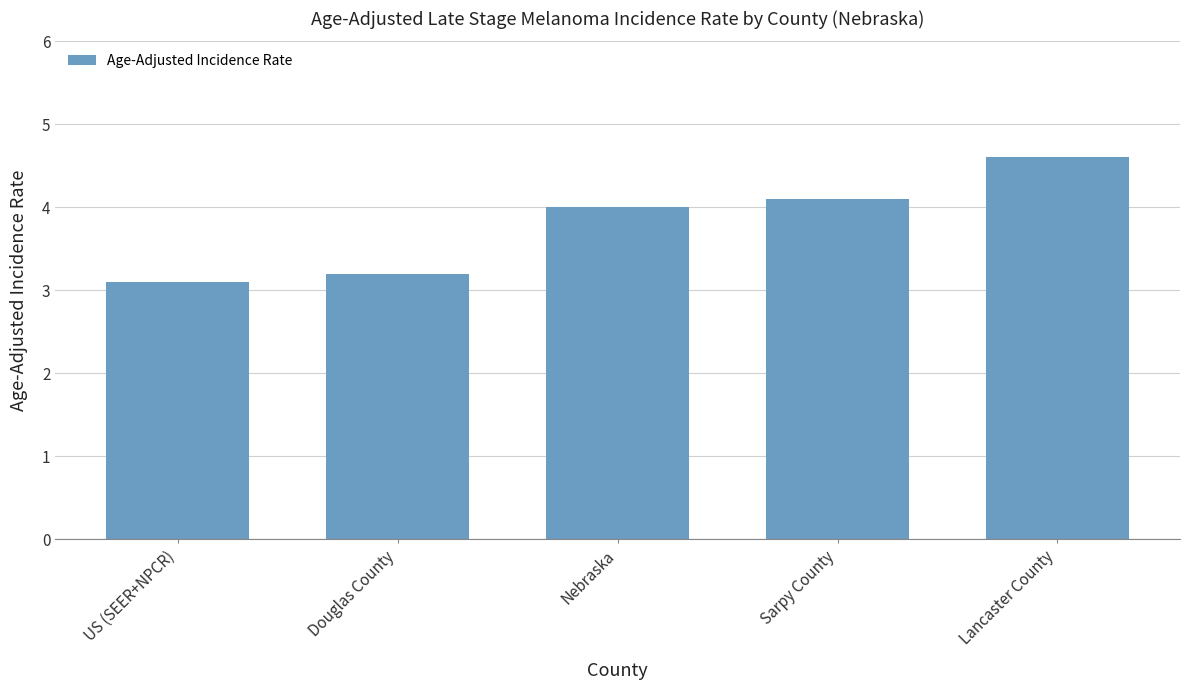

Between Douglas County and US (SEER+NPCR), which is larger?

Douglas County